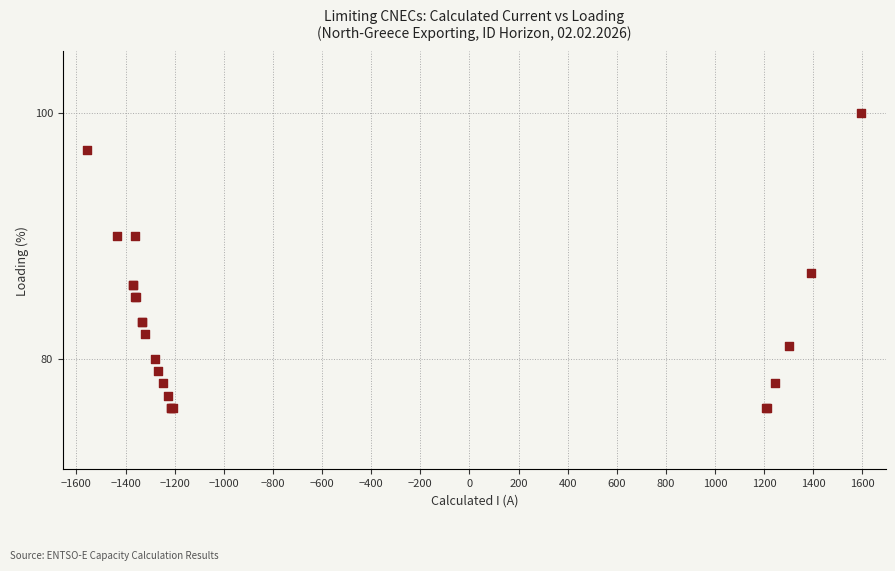

What Y value in the scatter plot is closest to 88?

87